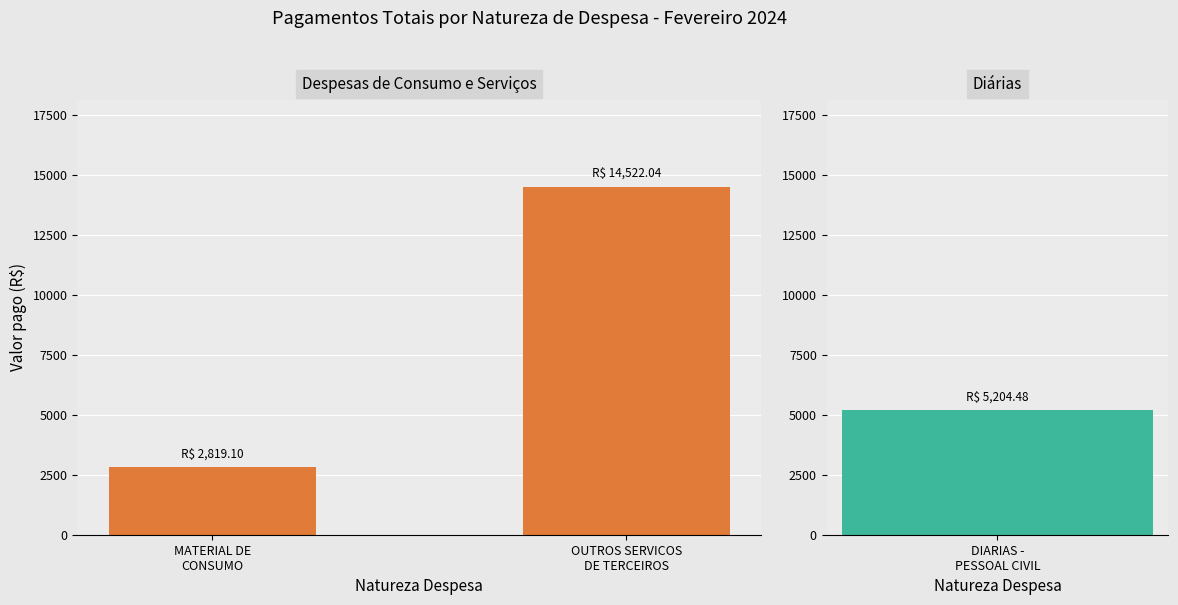

What is the value of the 1st bar from the left?

2819.1